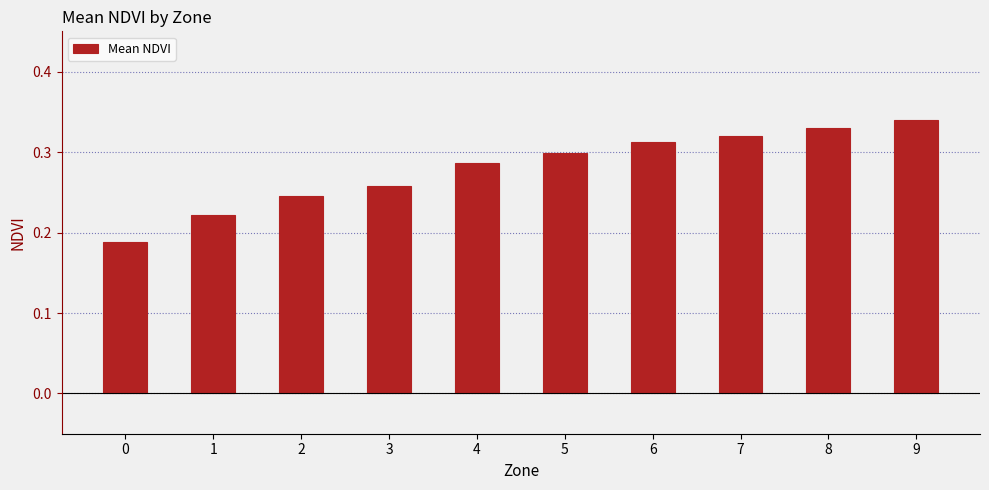

Count the values in the range 0 to 1.

10